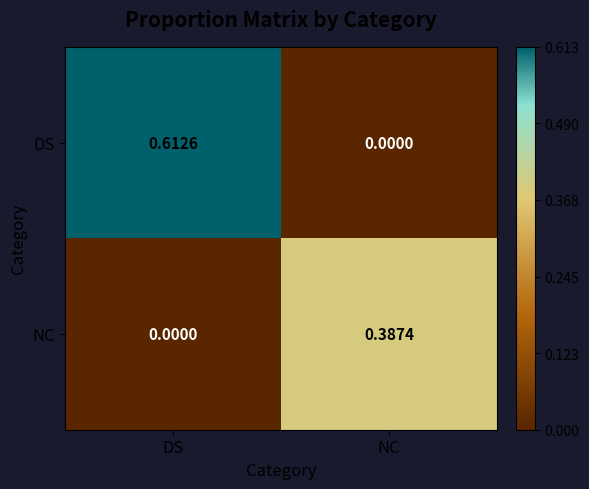

Which series has the widest spread of values?

DS